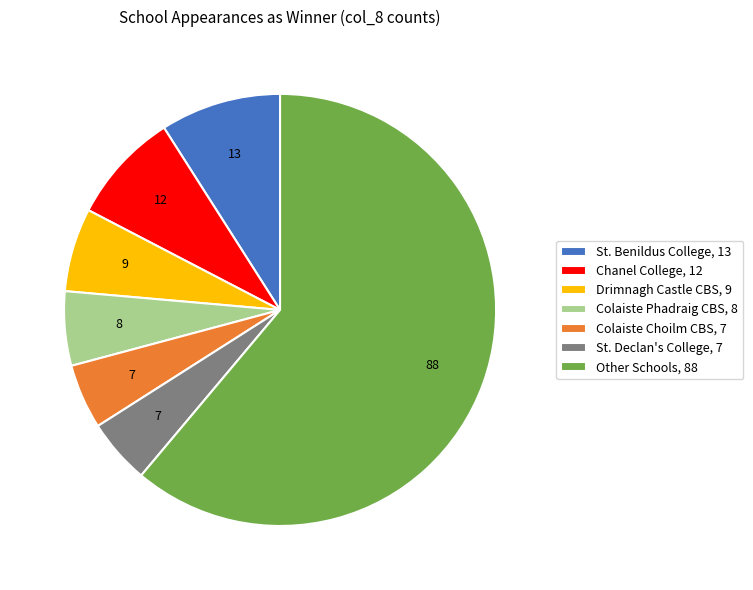

Between Other Schools, 88 and Colaiste Phadraig CBS, 8, which is larger?

Other Schools, 88